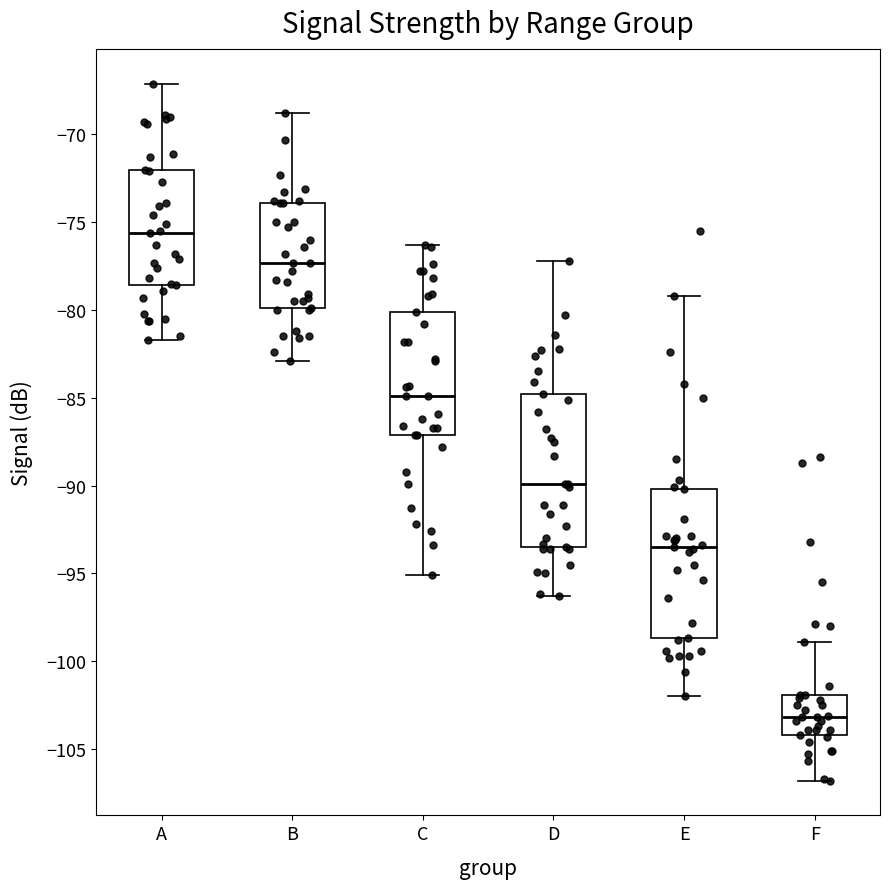

Reading left to right, transcribe this box plot: for each box, give where its median line is, the range the box spans, and where its two whiskers end, as read against the y-axis. The values are not printed on the chart, so give them approximately, as read against the axis.

A: median -75.5, box -78.5 to -72.0, whiskers -81.5 to -67.0
B: median -77.5, box -80.0 to -74.0, whiskers -83.0 to -69.0
C: median -85.0, box -87.0 to -80.0, whiskers -95.0 to -76.5
D: median -90.0, box -93.5 to -85.0, whiskers -96.5 to -77.0
E: median -93.5, box -98.5 to -90.0, whiskers -102.0 to -79.0
F: median -103.0, box -104.0 to -102.0, whiskers -107.0 to -99.0